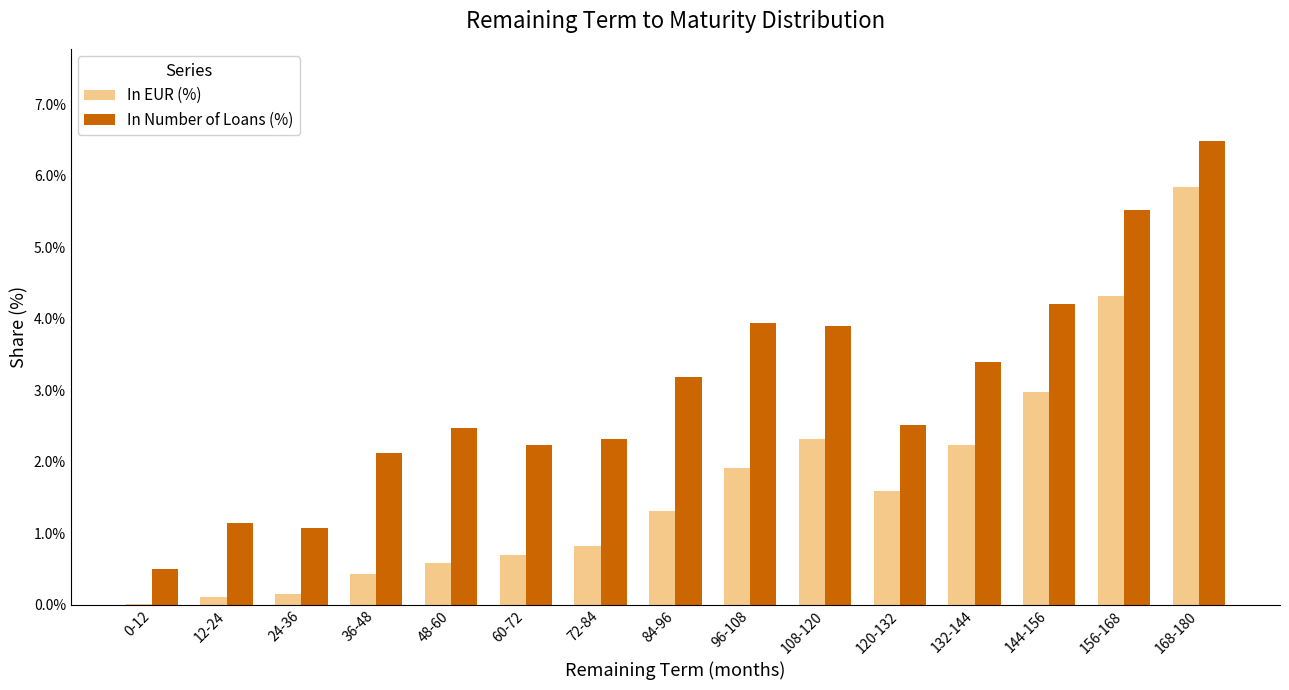

The value of In Number of Loans (%) at 48-60 is 2.5. True or false?

True